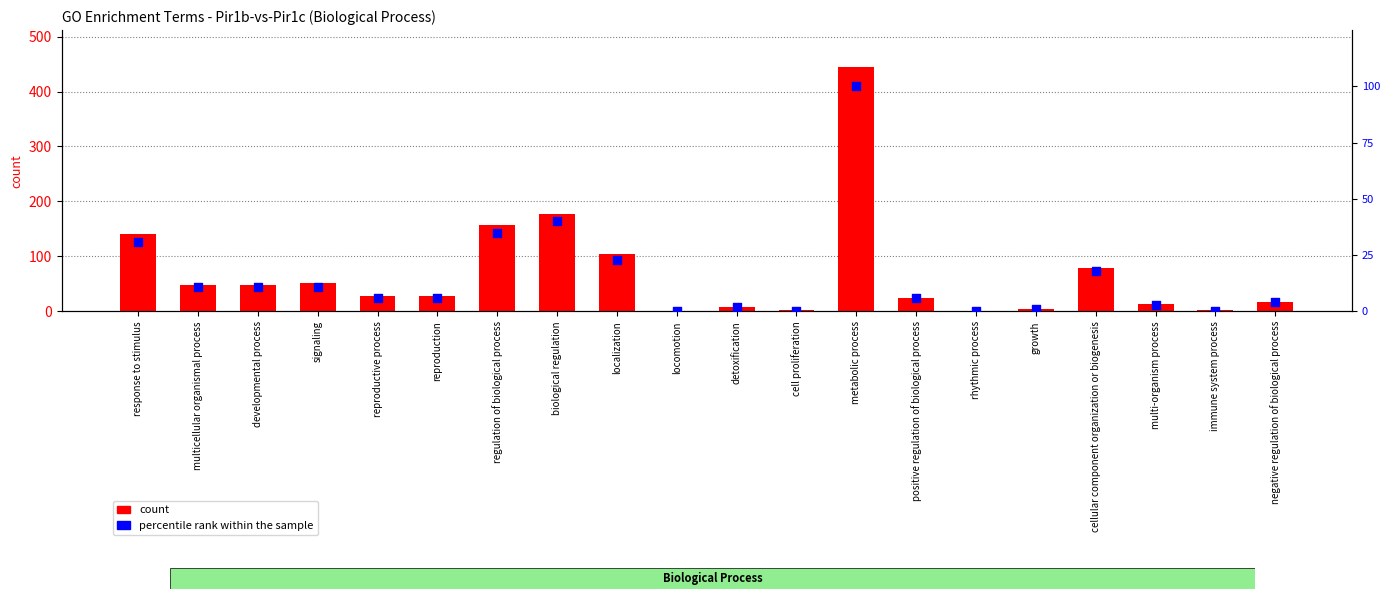

At how many categories does at least one series exceed 356?

1